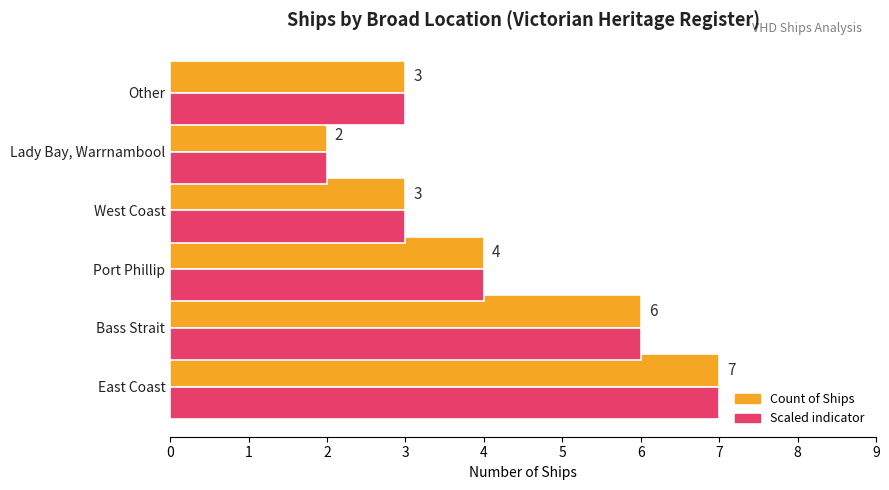

What is the total value across all series at West Coast?

6.0